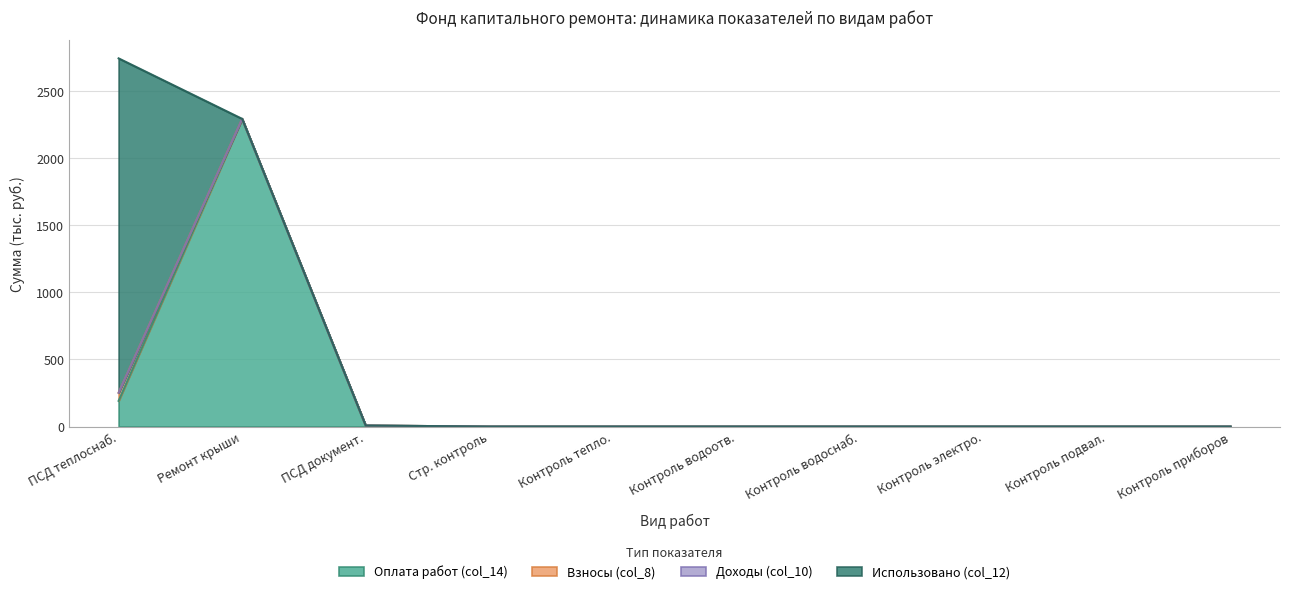

True or false: Оплата работ (col_14) and Взносы (col_8) cross at least once.

False